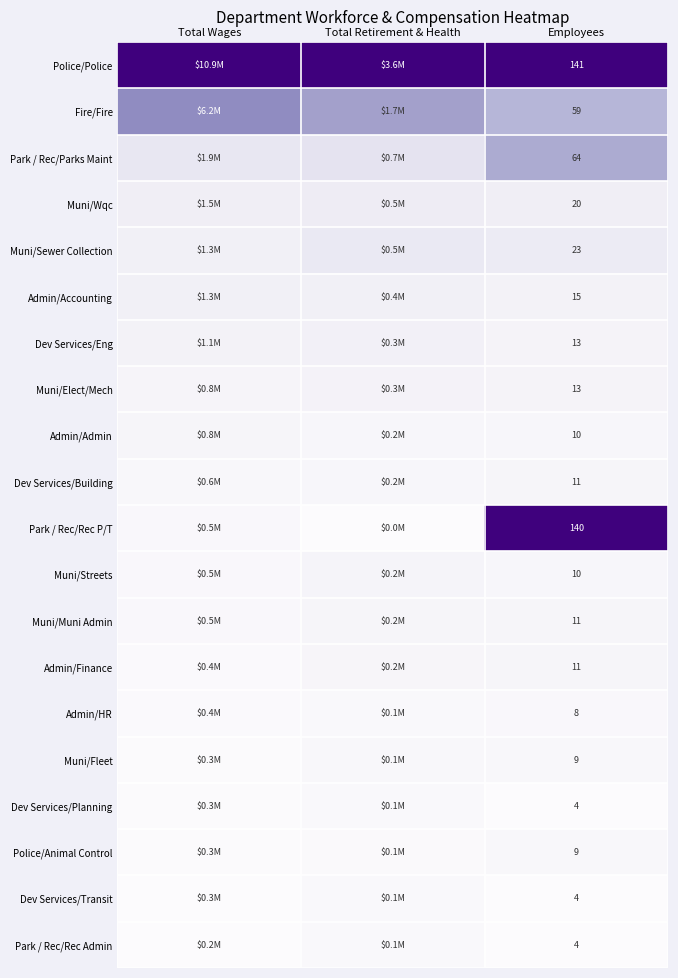

True or false: Muni/Wqc has a value of 0.1 at Total Wages.

False